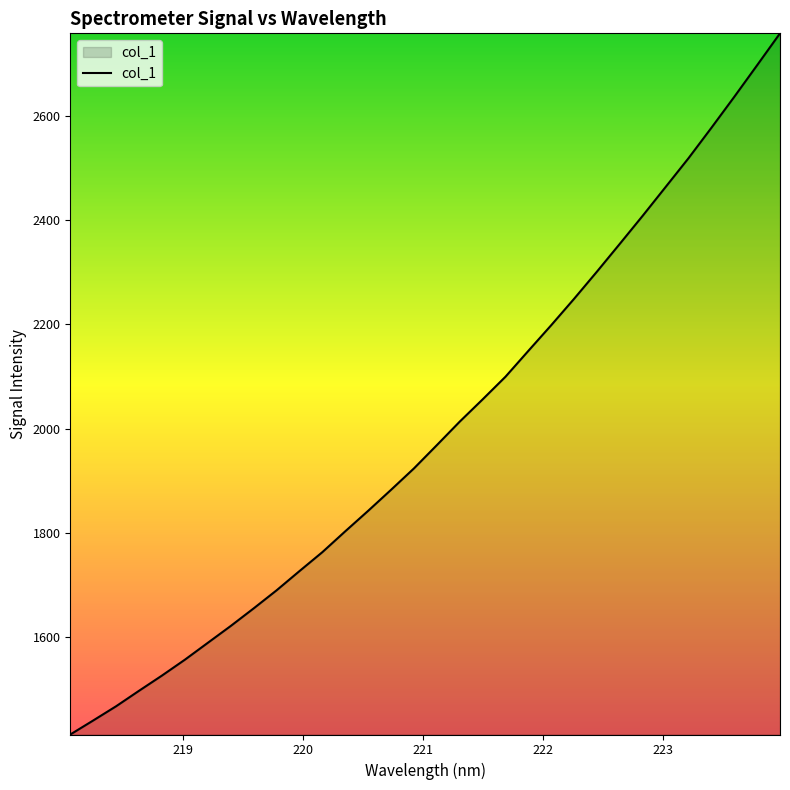

Reading right to left, list all the values displayed in this chart.

2759.2	2698.0	2637.3	2577.8	2519.4	2464.2	2409.0	2355.1	2301.7	2249.4	2198.7	2149.4	2099.6	2056.1	2013.3	1968.2	1923.5	1882.4	1842.0	1802.7	1762.6	1726.2	1689.3	1654.6	1620.8	1588.5	1556.1	1525.6	1496.4	1466.7	1439.3	1412.4